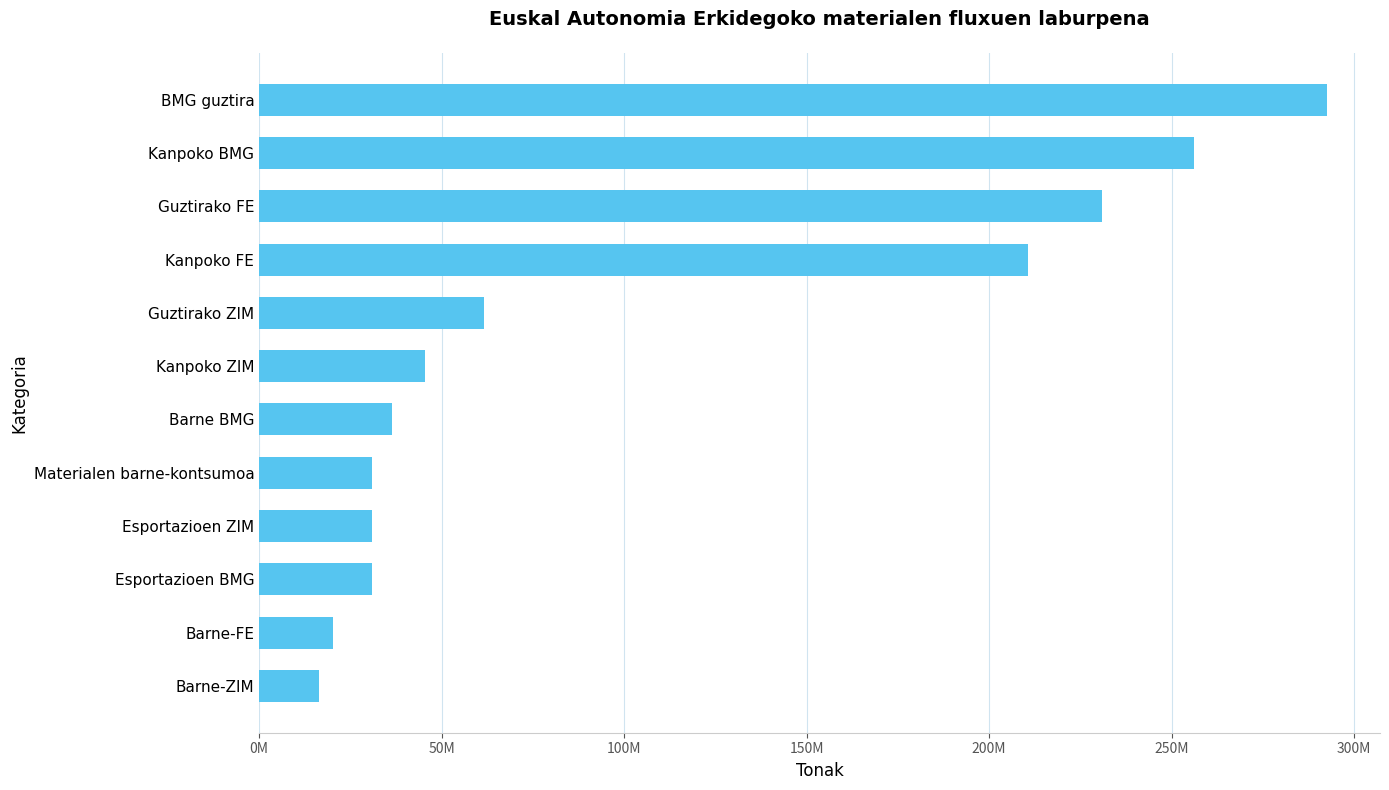

Are the bars horizontal?

Yes